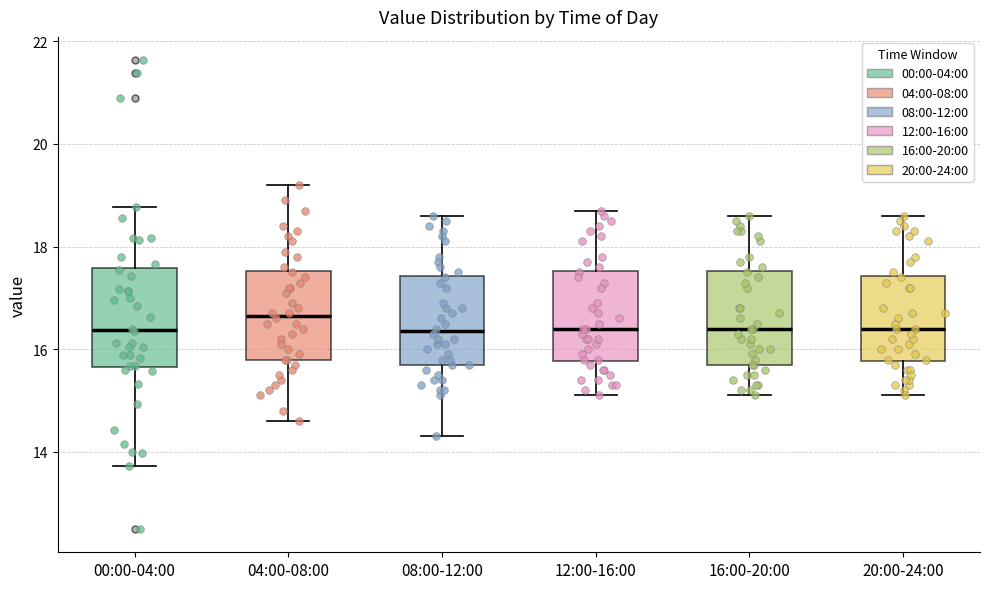

Reading left to right, read every box against the y-axis: the position of its median line, the range the box covers, and the ends of its whiskers. The values are not printed on the chart, so give them approximately, as read against the axis.

00:00-04:00: median 16.4, box 15.6 to 17.6, whiskers 13.8 to 18.8
04:00-08:00: median 16.6, box 15.8 to 17.6, whiskers 14.6 to 19.2
08:00-12:00: median 16.4, box 15.8 to 17.4, whiskers 14.4 to 18.6
12:00-16:00: median 16.4, box 15.8 to 17.6, whiskers 15.2 to 18.8
16:00-20:00: median 16.4, box 15.8 to 17.6, whiskers 15.2 to 18.6
20:00-24:00: median 16.4, box 15.8 to 17.4, whiskers 15.2 to 18.6